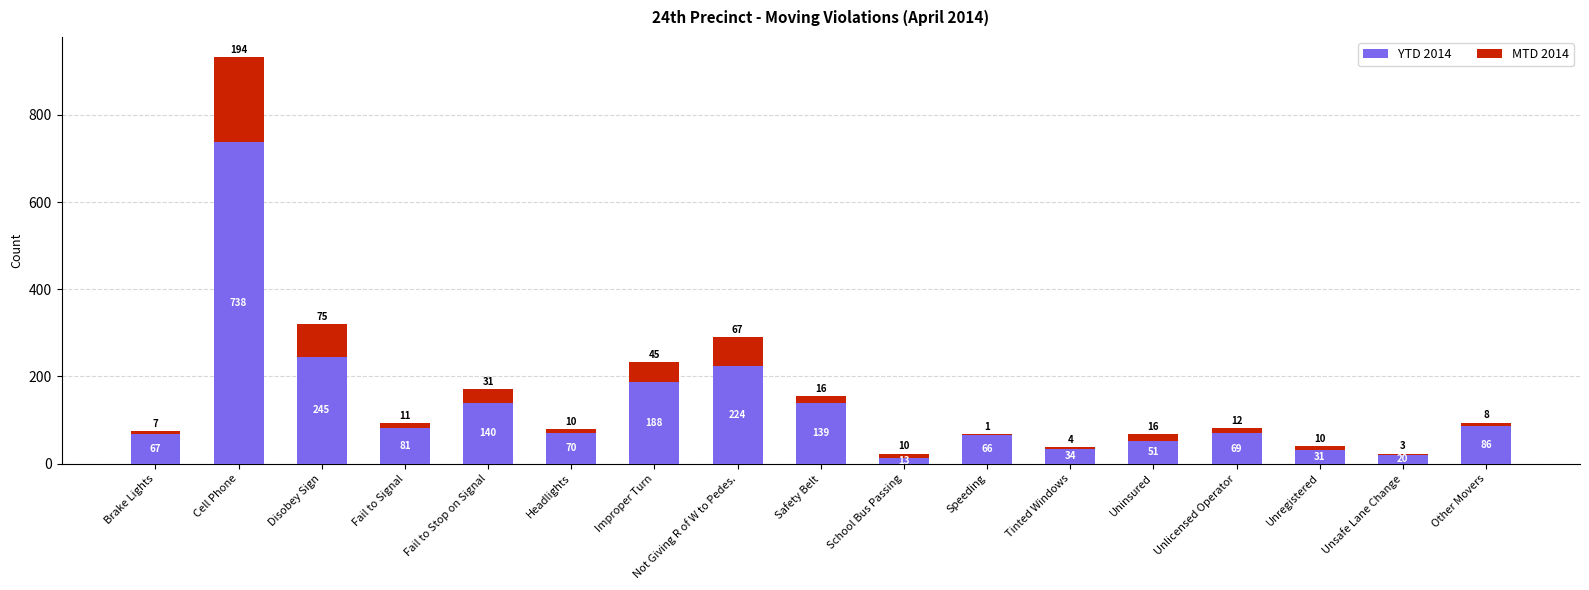

What is the total value across all series at School Bus Passing?

23